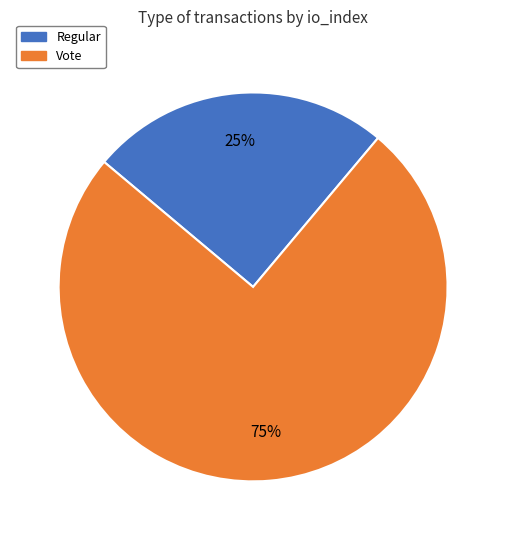

Is the sum of Regular and Vote greater than half?

Yes